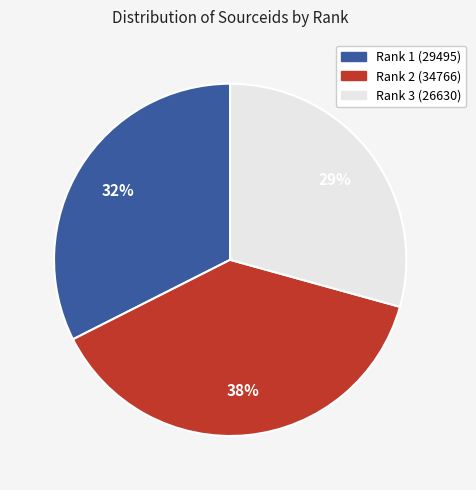

Which slice is the largest?

Rank 2 (34766)